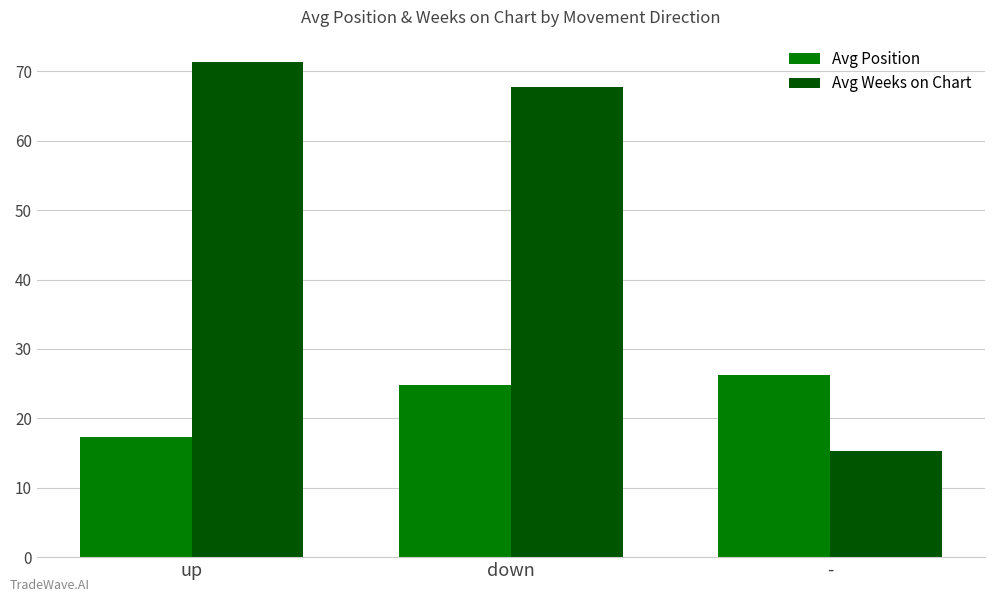

Which category has the highest value across all series?

up